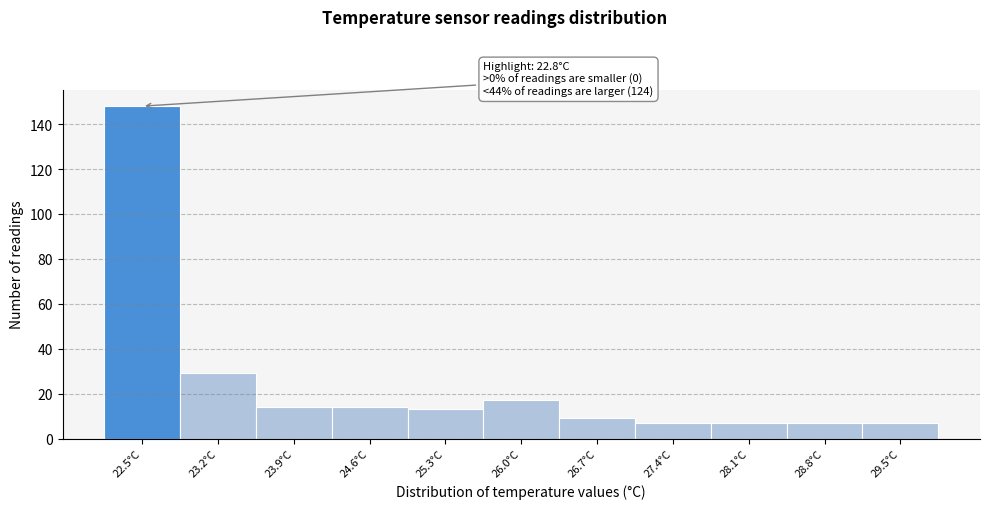

Reading left to right, what are all the values shown in this chart?

22.5°C=148	23.2°C=29	23.9°C=14	24.6°C=14	25.3°C=13	26.0°C=17	26.7°C=9	27.4°C=7	28.1°C=7	28.8°C=7	29.5°C=7